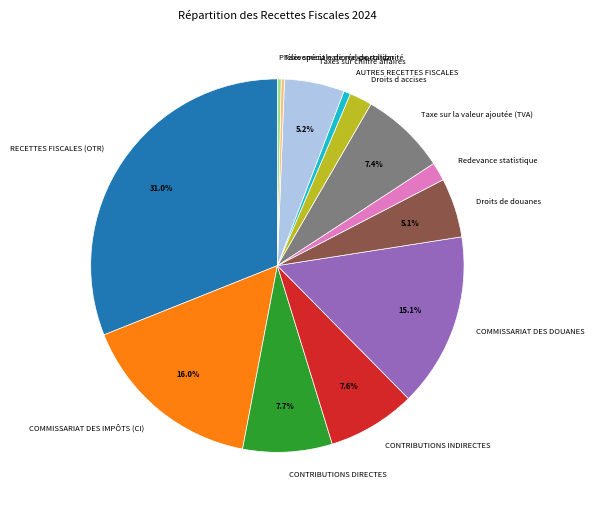

To the nearest percent, what is the combined percentage of Prélèvement national de solidarité and Droits d accises?

2%